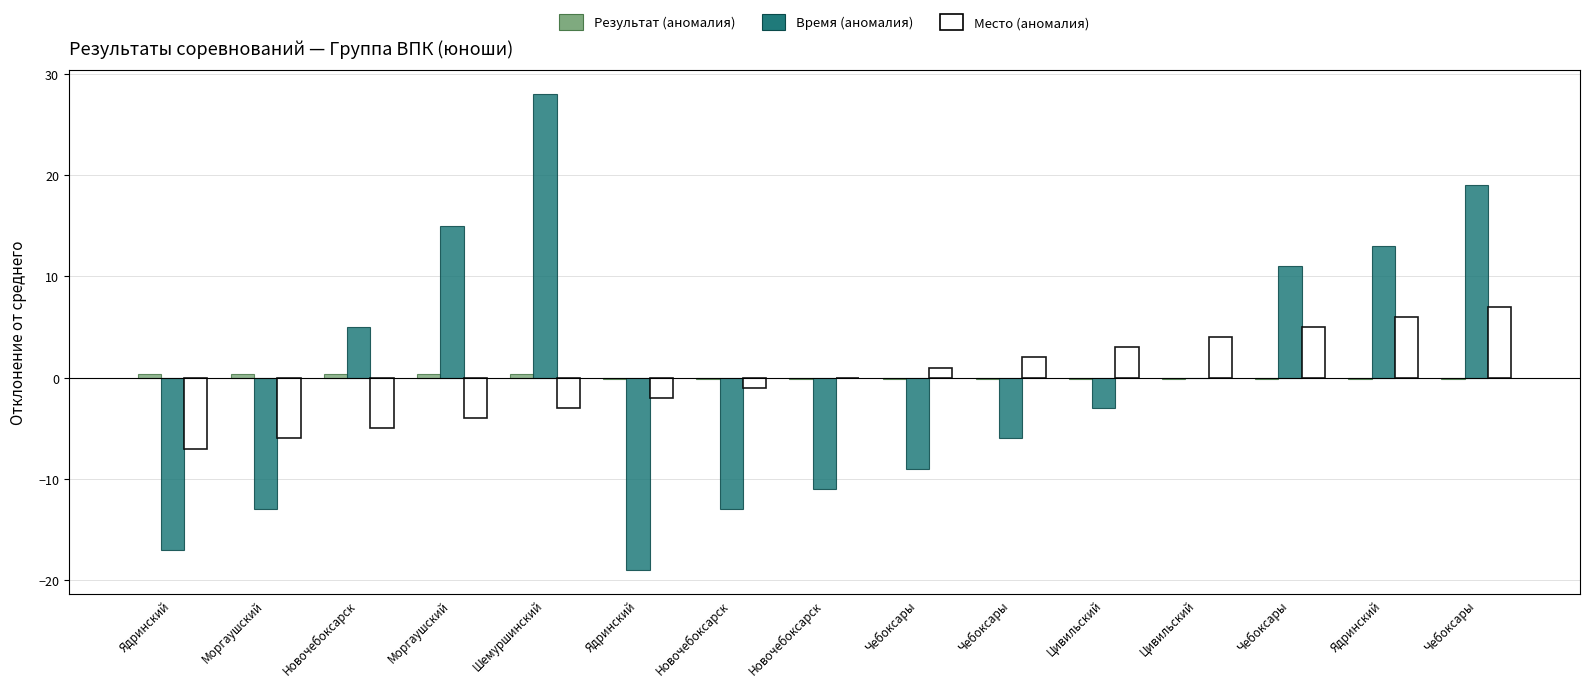

How many positive values does the Время (аномалия) series have?

6